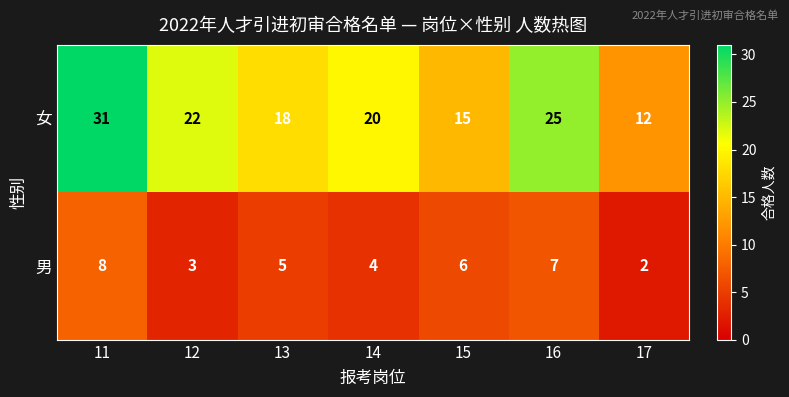

What is the sum of the 女 values at 12 and 17?

34